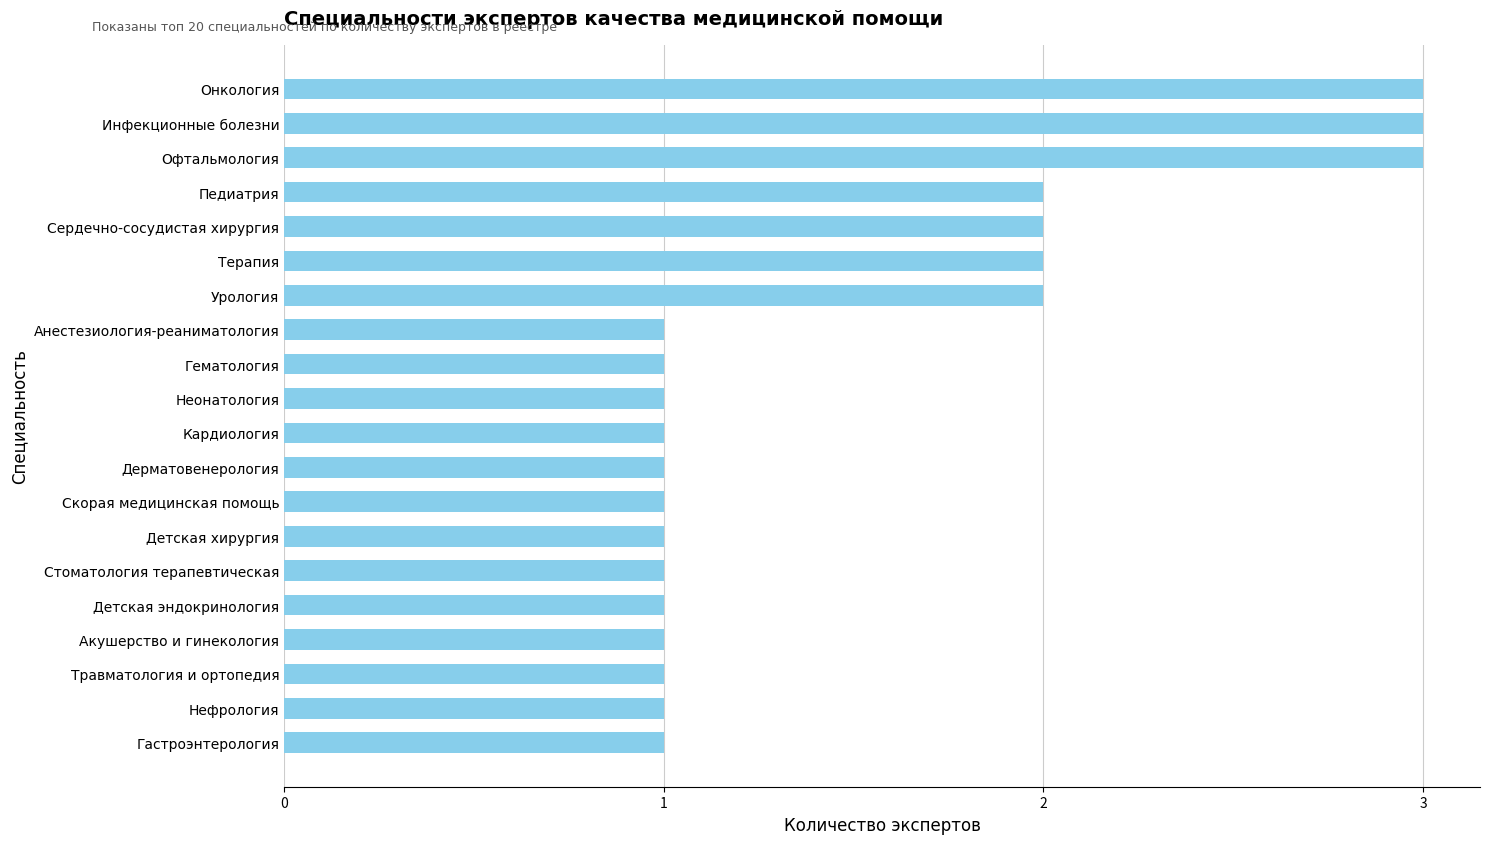

What is the sum of all values?

30